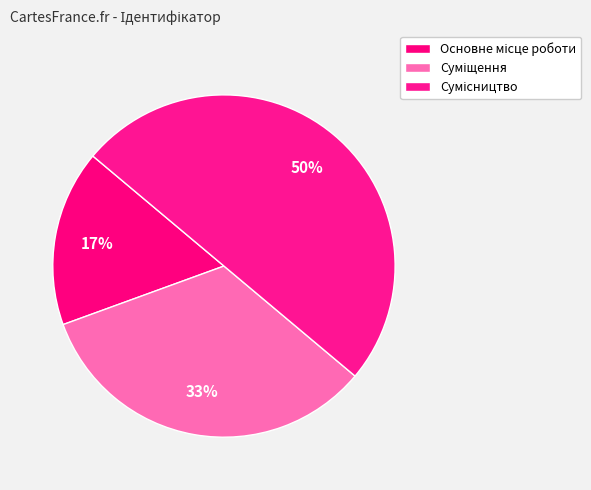

To the nearest percent, what is the combined percentage of Суміщення and Основне місце роботи?

50%